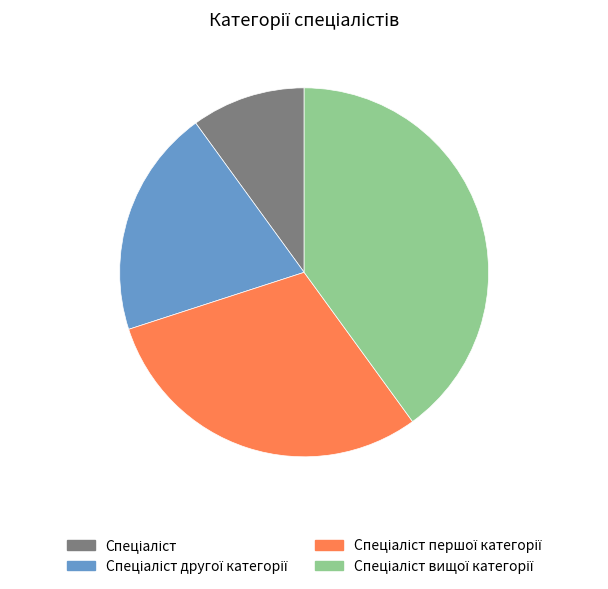

Is there a majority slice in this chart?

No